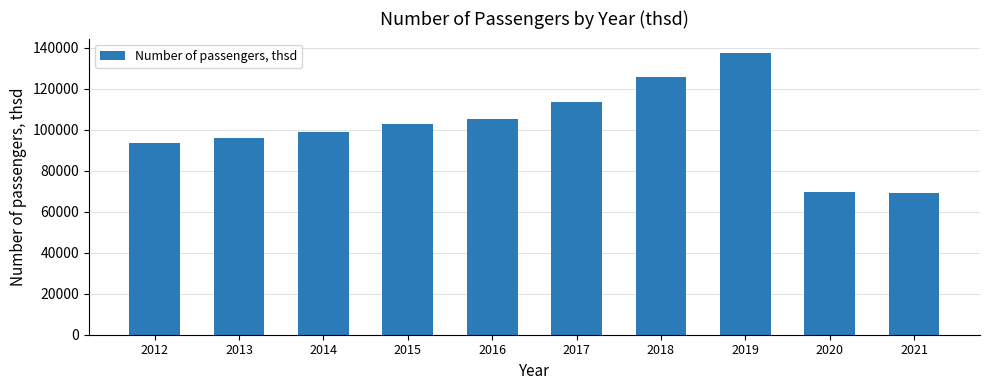

What is the value of the 4th bar from the left?

102876.1